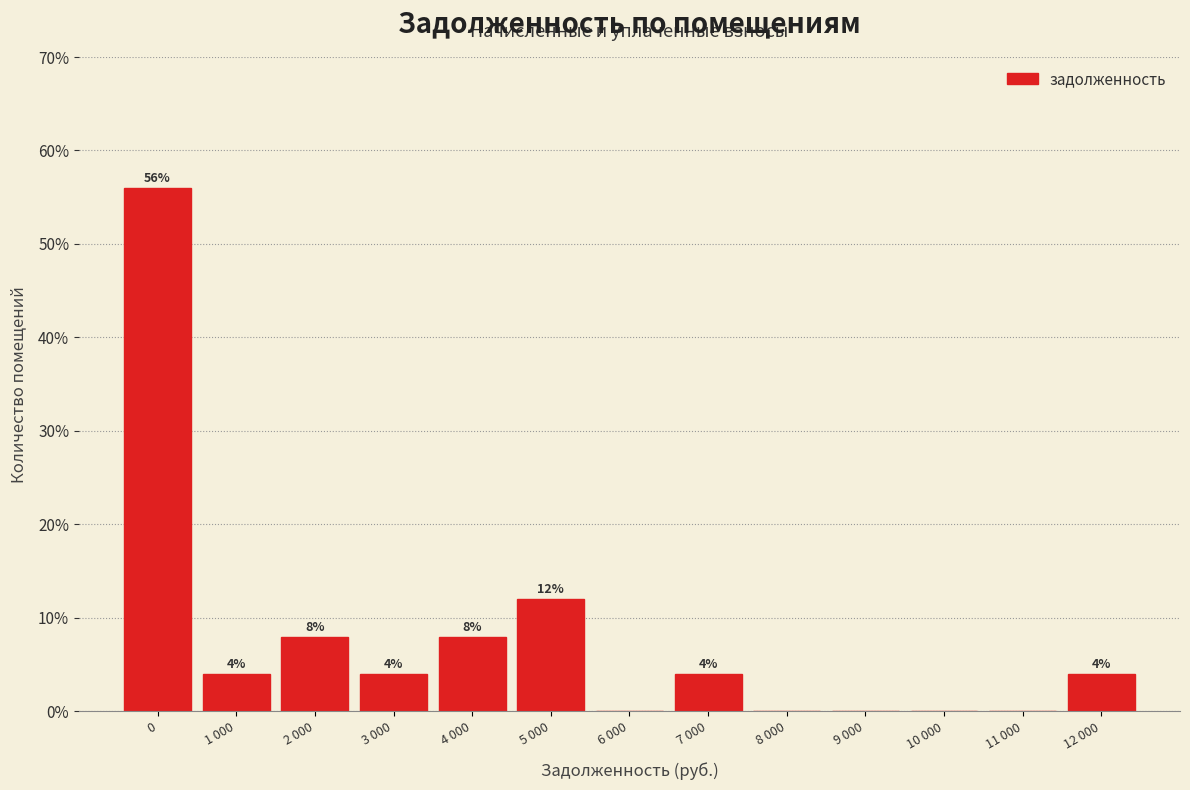

Reading right to left, what are all the values shown in this chart?

12 000=4.0	11 000=0.0	10 000=0.0	9 000=0.0	8 000=0.0	7 000=4.0	6 000=0.0	5 000=12.0	4 000=8.0	3 000=4.0	2 000=8.0	1 000=4.0	0=56.0